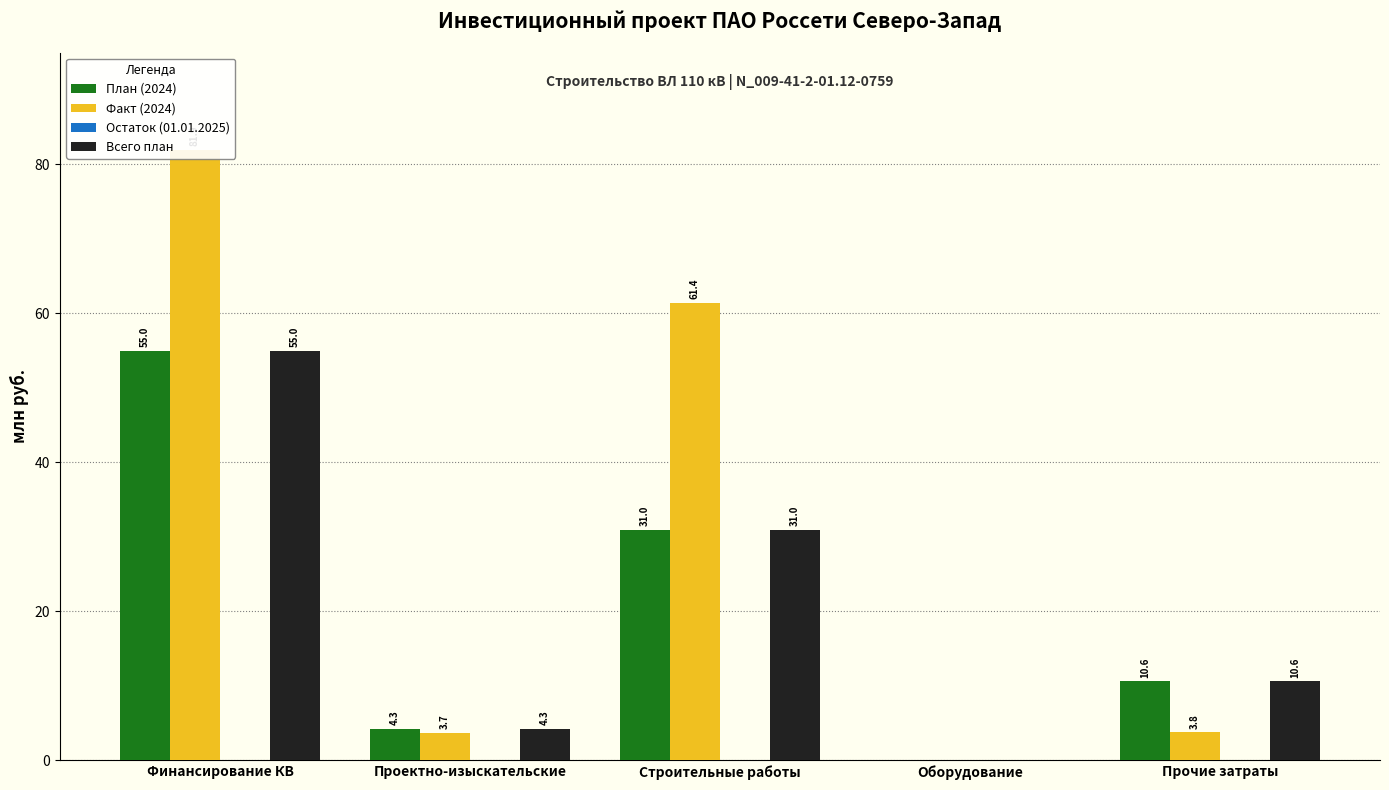

The value of План (2024) at Проектно-изыскательские is 4.3. True or false?

True